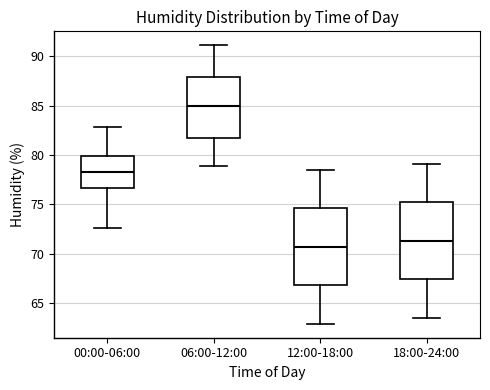

Which box's median line is the highest?

06:00-12:00